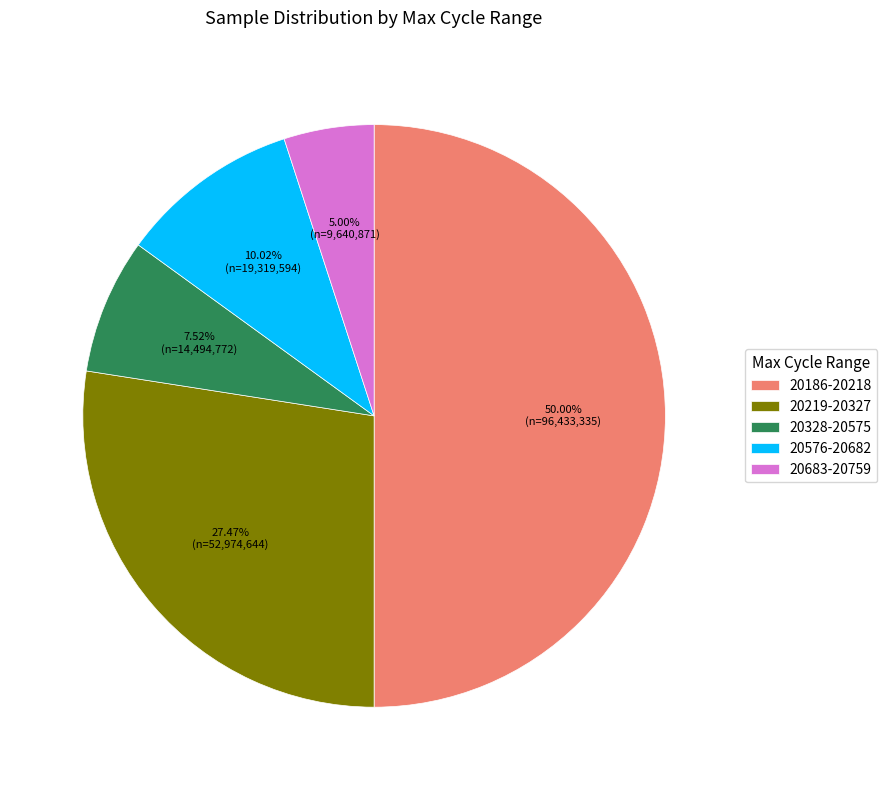

What is the largest slice in the pie chart?

20186-20218